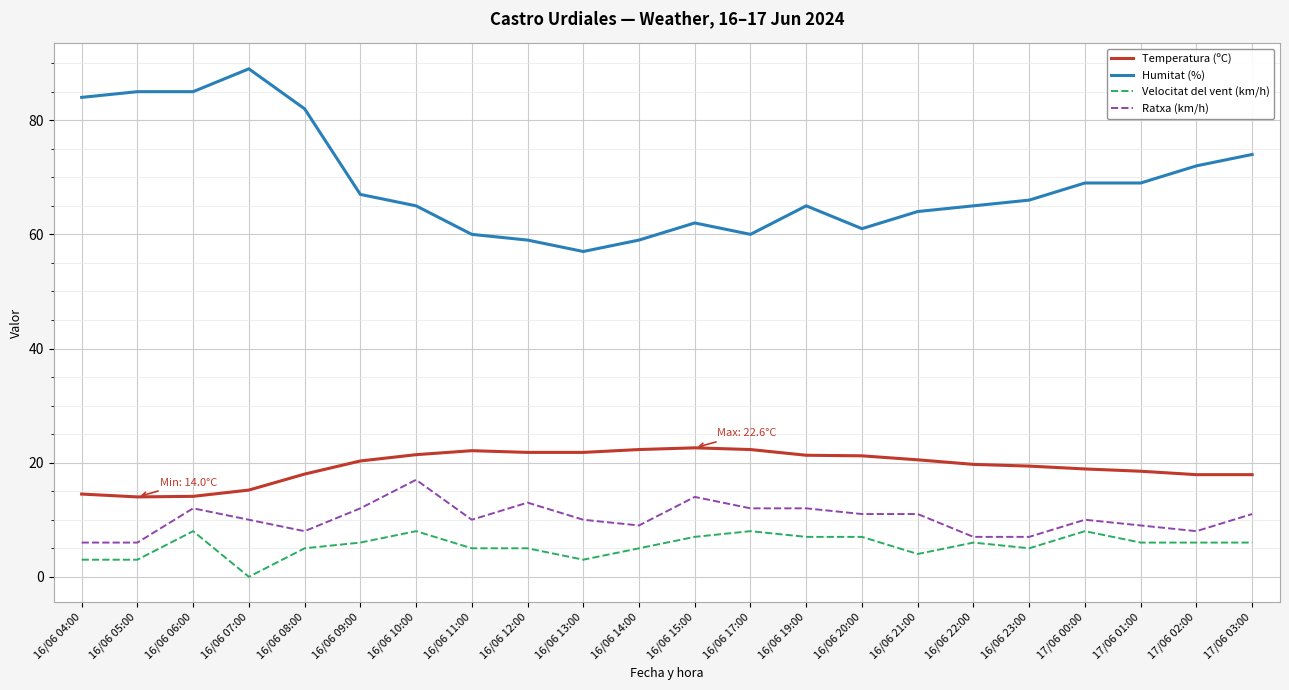

Which series has the largest range (max minus min)?

Humitat (%)